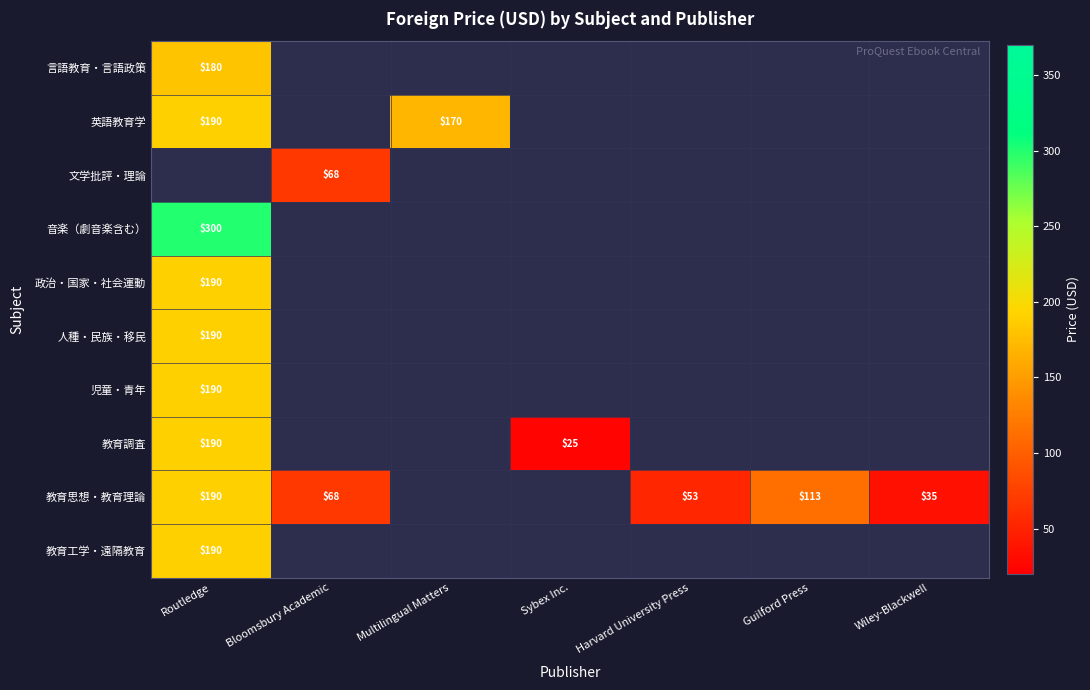

True or false: 教育思想・教育理論 has a value of 47 at Bloomsbury Academic.

False